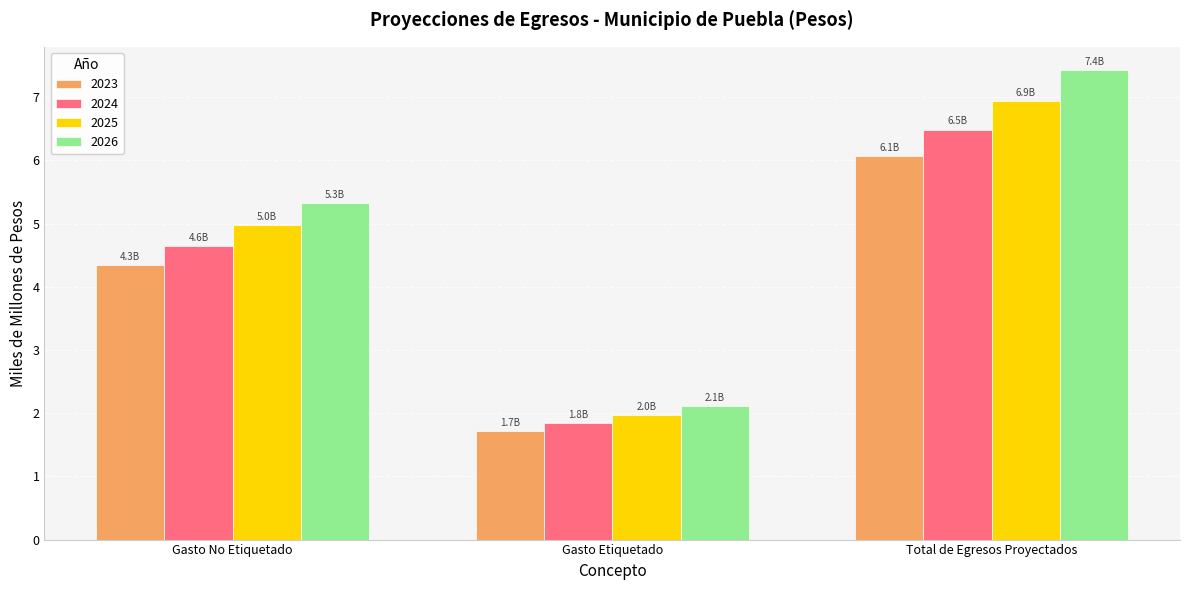

At which label is 2025 closest to 4?

Gasto No Etiquetado